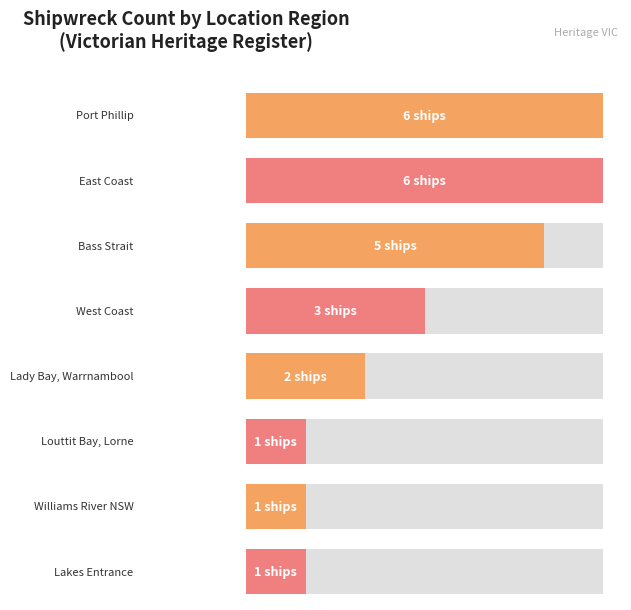

The value at Williams River NSW is 1. True or false?

True